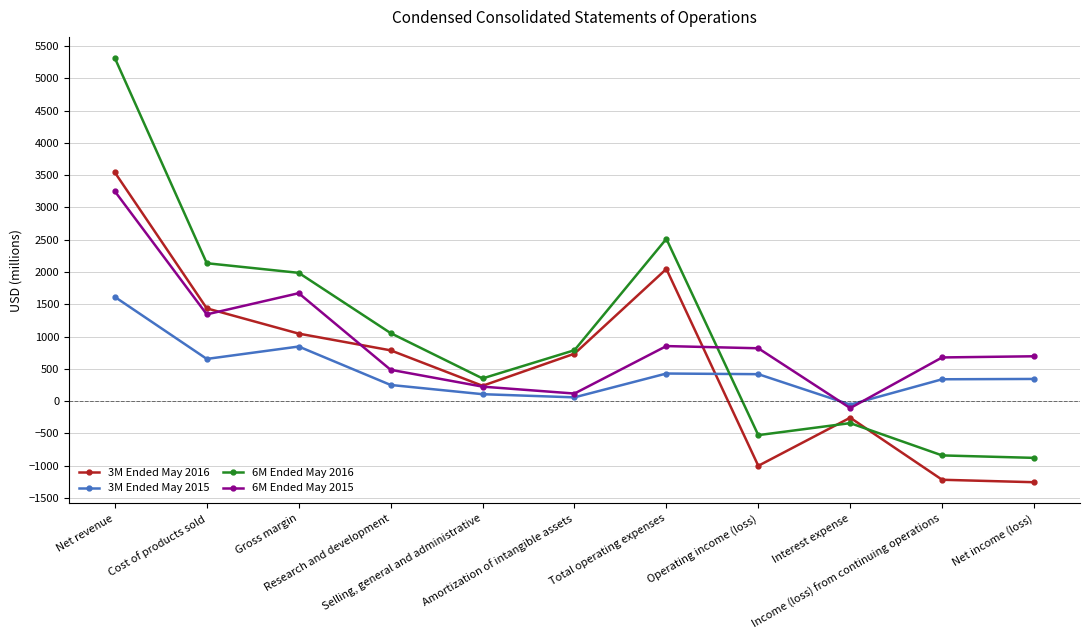

After their last crossing, which series has the higher values: 3M Ended May 2015 or 6M Ended May 2016?

3M Ended May 2015